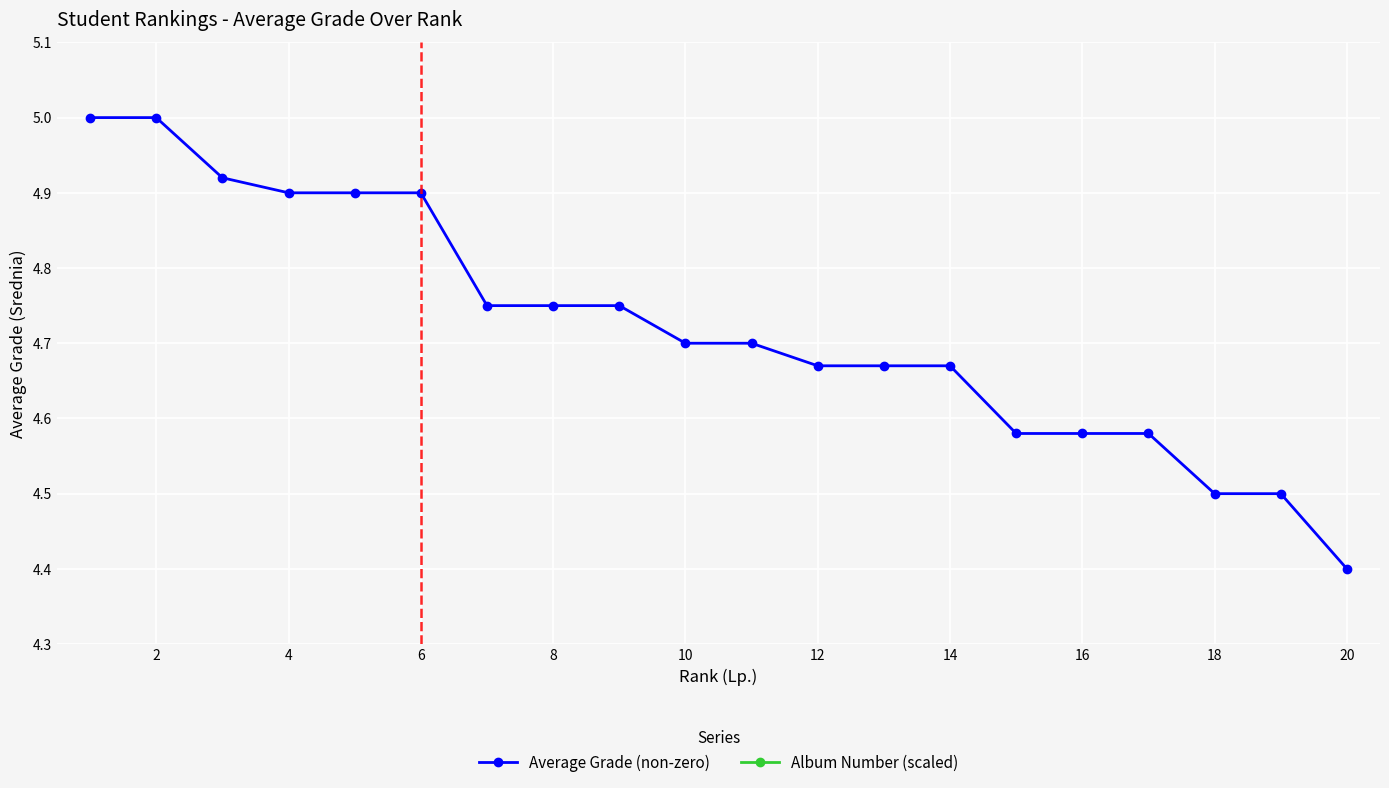

Count the number of data series in this chart.

2